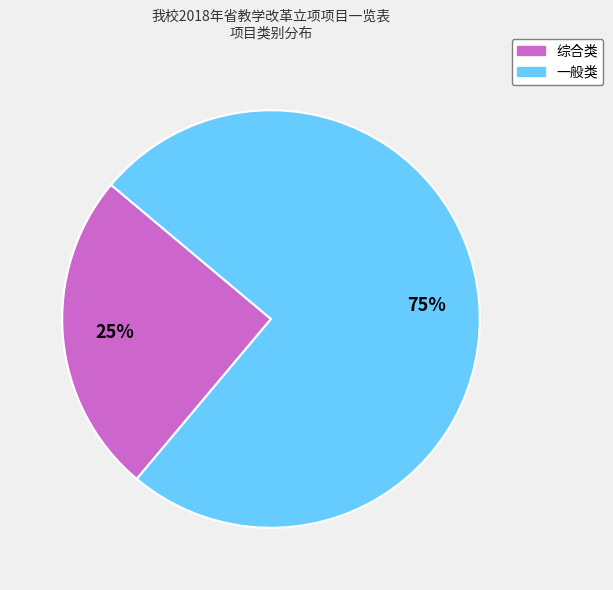

What is the majority slice?

一般类